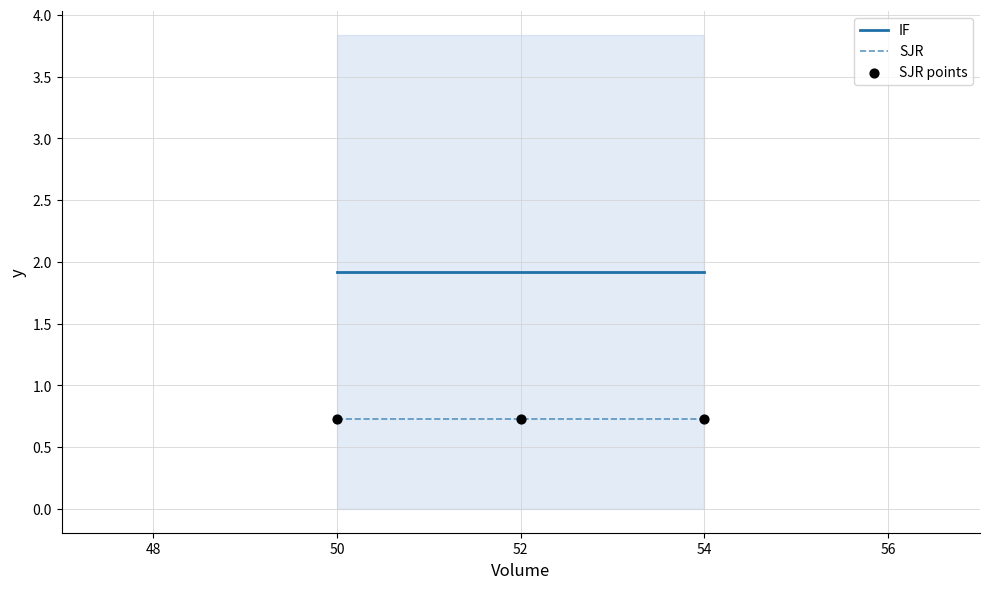

Which series contains the lowest Y value?

SJR